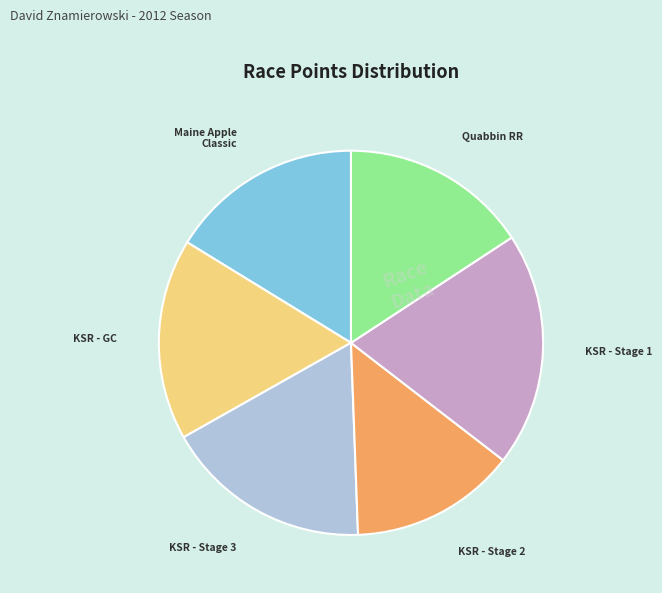

True or false: Quabbin RR accounts for 5% of the total.

False